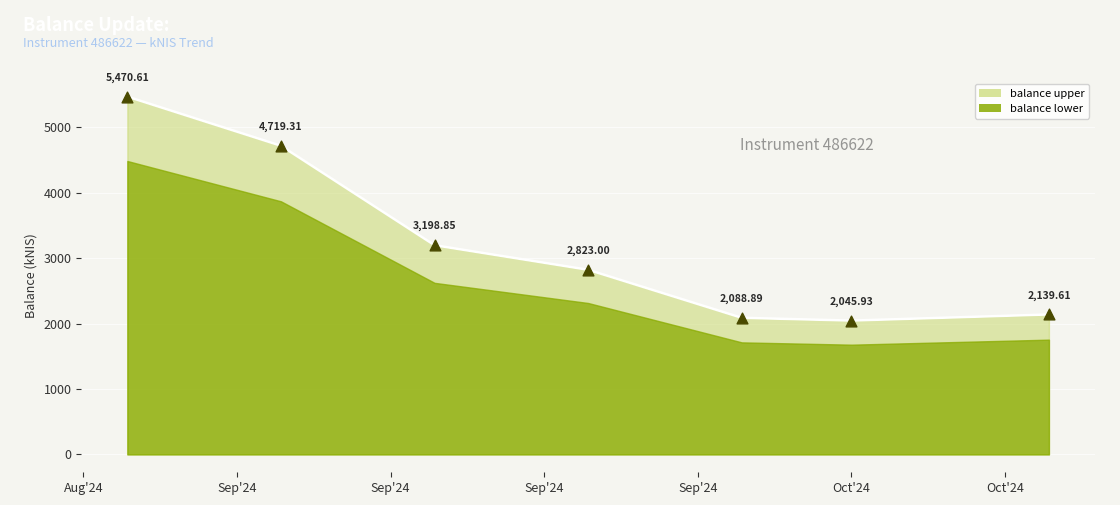

Which has a higher value, 2024-09-26 or 2024-09-19?

2024-09-19